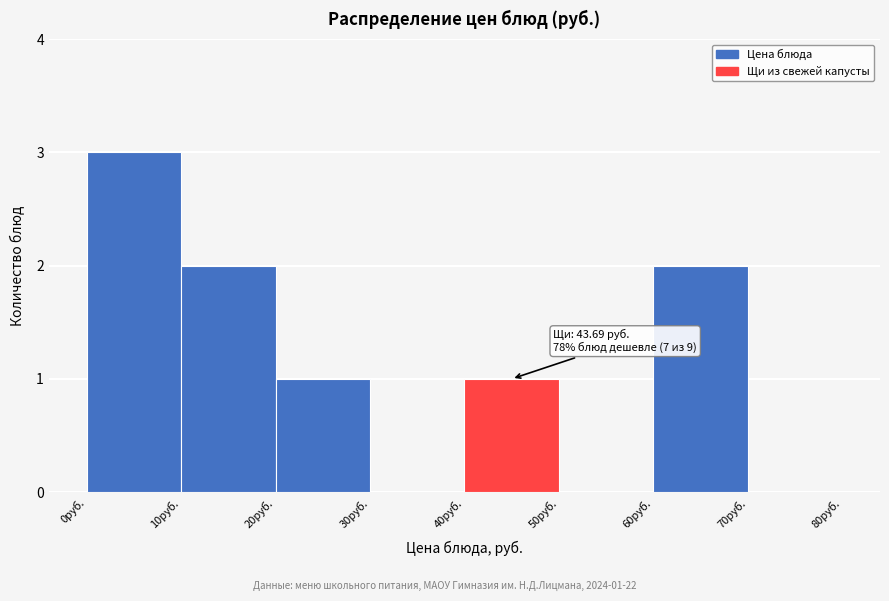

Which range on the x-axis has the tallest bar?

0 to 10